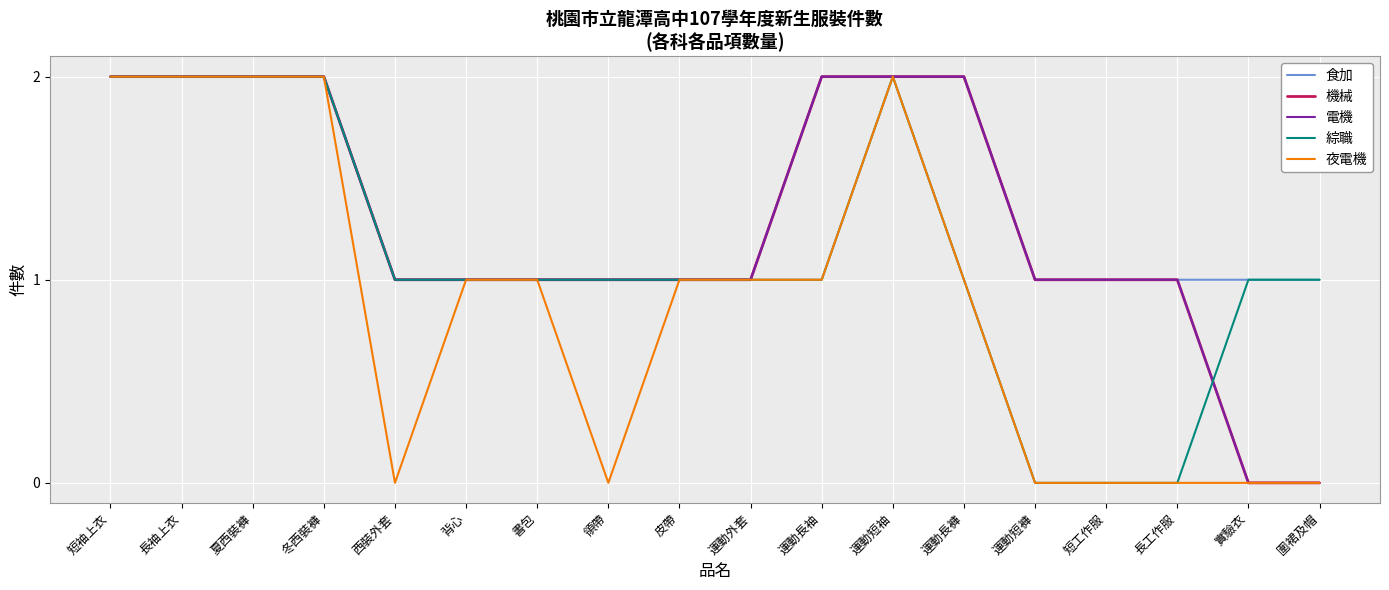

Rank the series at 冬西裝褲 from lowest to highest value.

食加, 機械, 電機, 綜職, 夜電機